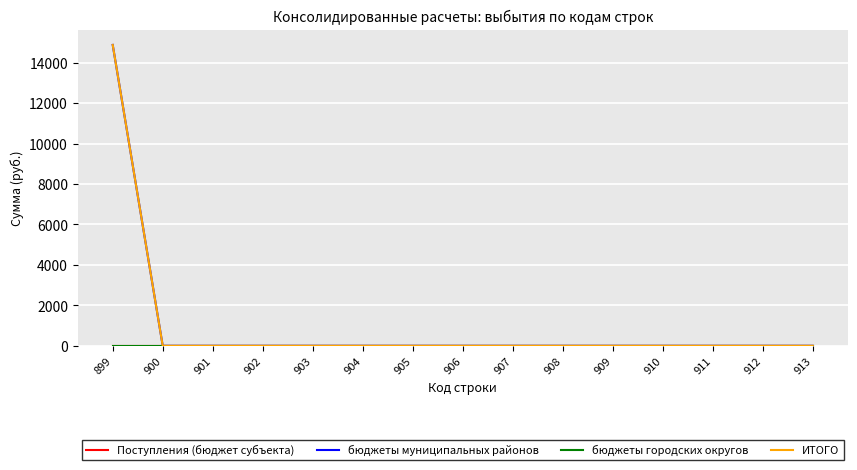

Is it true that Поступления (бюджет субъекта) equals 0 at 905?

True